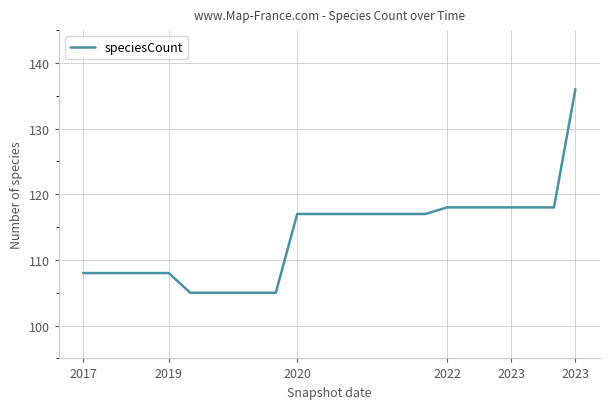

What is the difference between the maximum and minimum values?

31